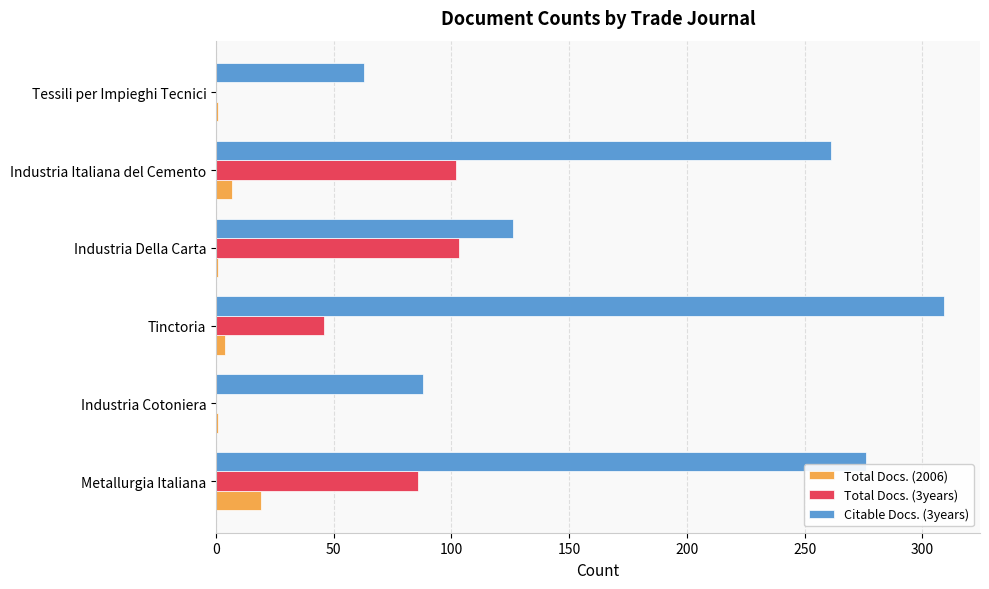

The Citable Docs. (3years) series shows 261 at Industria Italiana del Cemento. True or false?

True